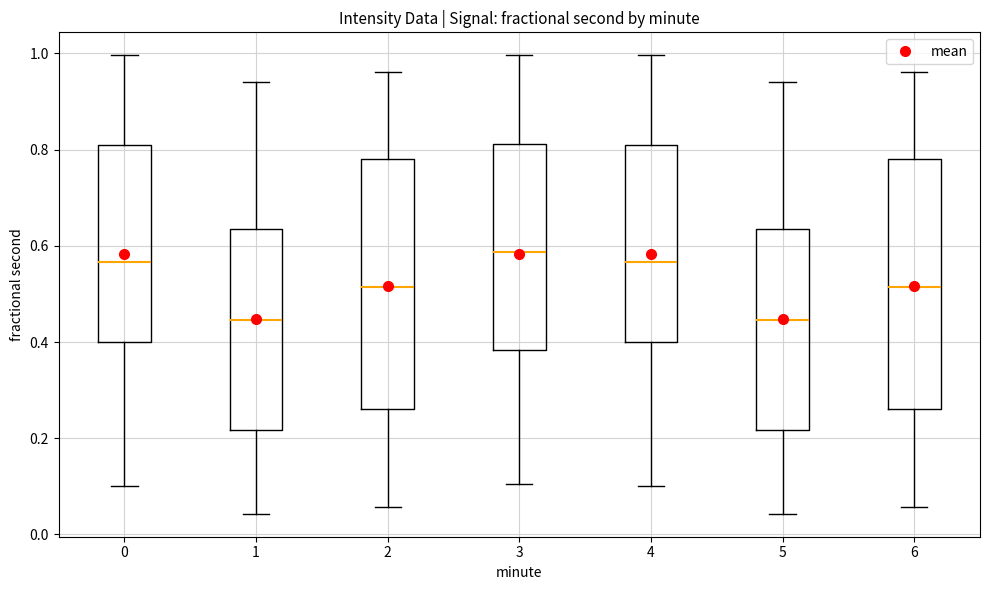

Reading left to right, read every box against the y-axis: the position of its median line, the range the box covers, and the ends of its whiskers. The values are not printed on the chart, so give them approximately, as read against the axis.

0: median 0.56, box 0.40 to 0.80, whiskers 0.10 to 1.00
1: median 0.44, box 0.22 to 0.64, whiskers 0.04 to 0.94
2: median 0.52, box 0.26 to 0.78, whiskers 0.06 to 0.96
3: median 0.58, box 0.38 to 0.82, whiskers 0.10 to 1.00
4: median 0.56, box 0.40 to 0.80, whiskers 0.10 to 1.00
5: median 0.44, box 0.22 to 0.64, whiskers 0.04 to 0.94
6: median 0.52, box 0.26 to 0.78, whiskers 0.06 to 0.96